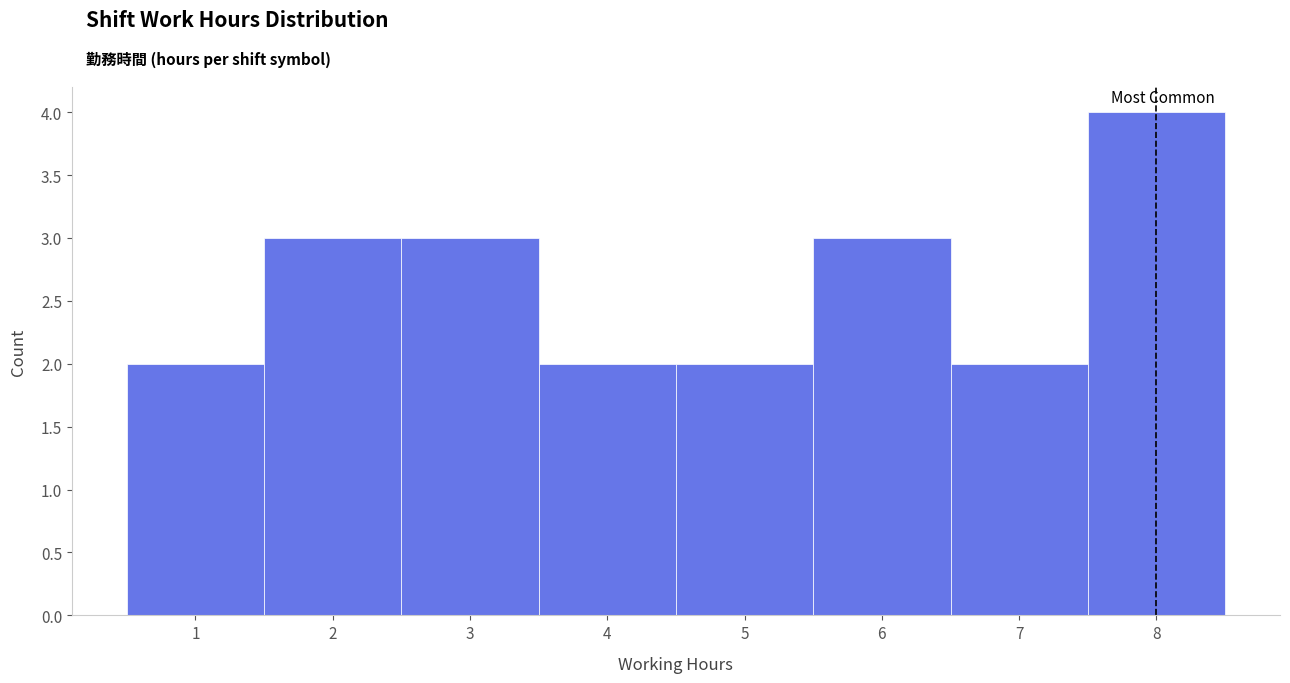

What is the height of the bar covering 7.5 to 8.5 on the x-axis? The values are not printed on the chart, so give them approximately, as read against the axis.

4